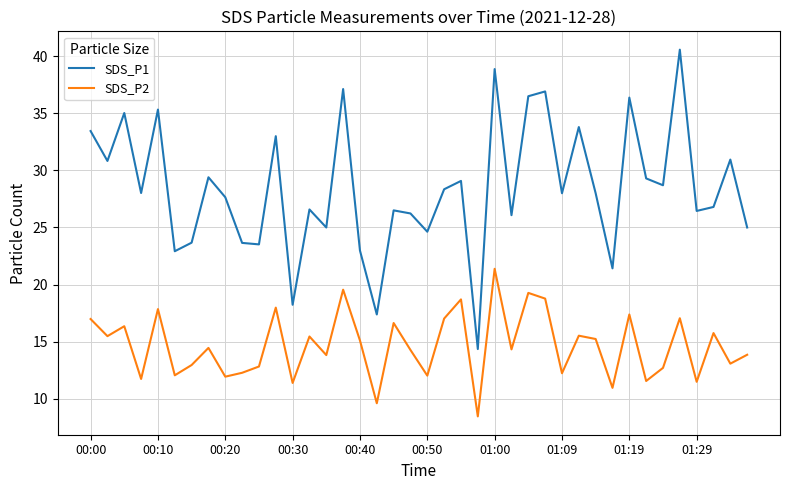

True or false: SDS_P2 and SDS_P1 cross at least once.

False